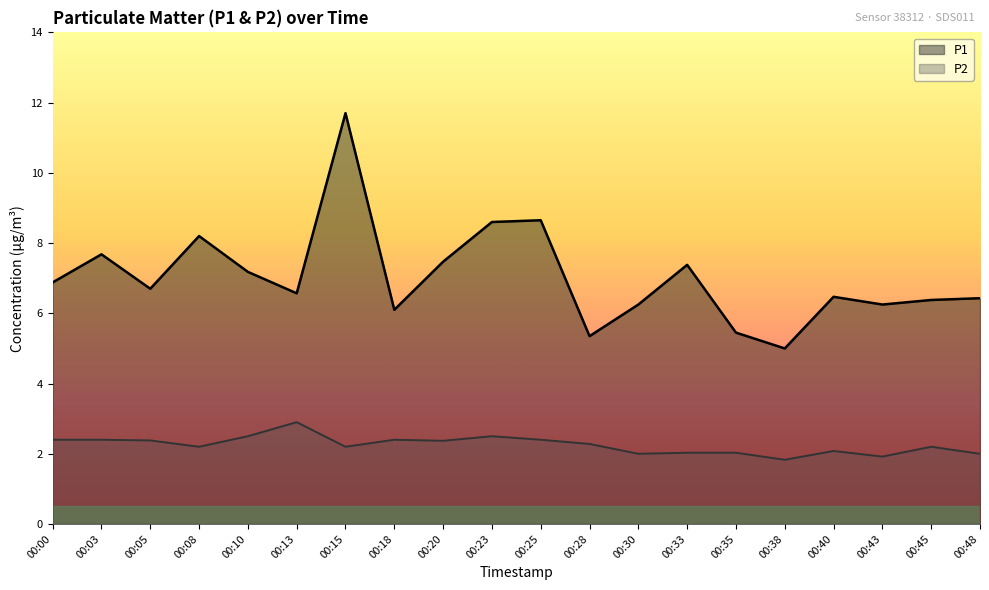

What is the difference between the maximum and minimum values in the P2 series?

1.1